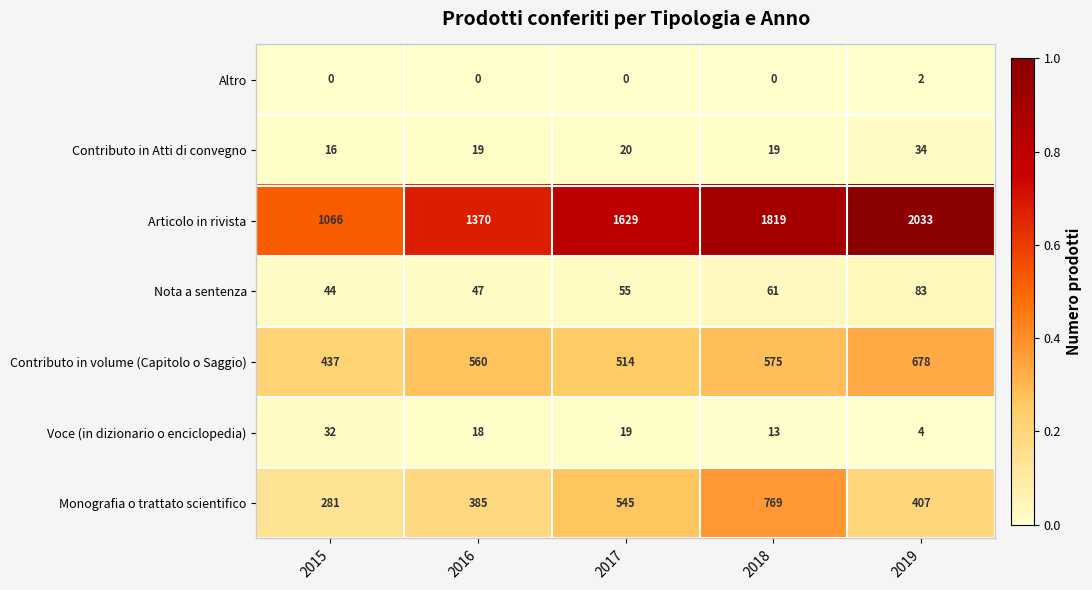

What is the maximum value for Contributo in Atti di convegno?

34